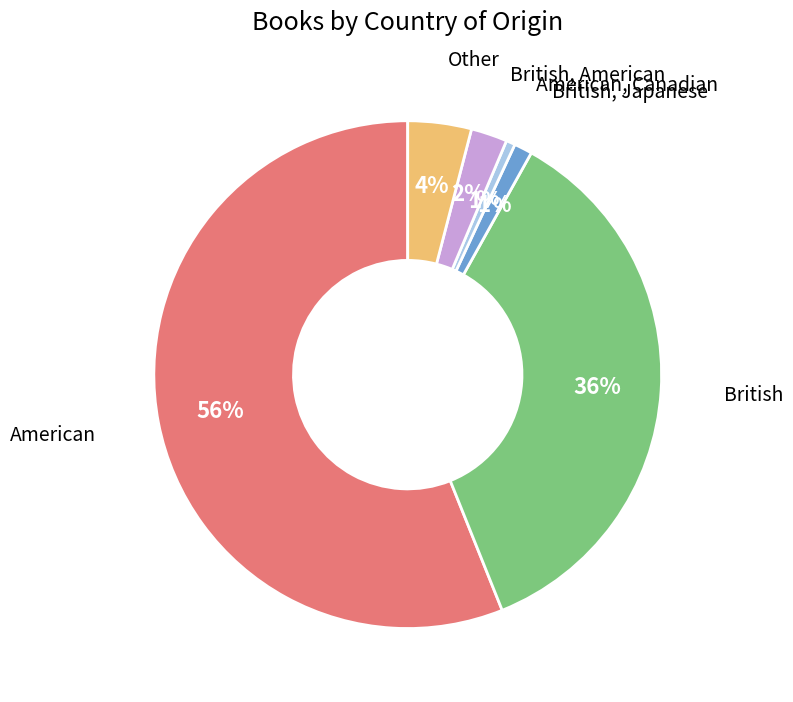

To the nearest percent, what is the average slice percentage?

17%